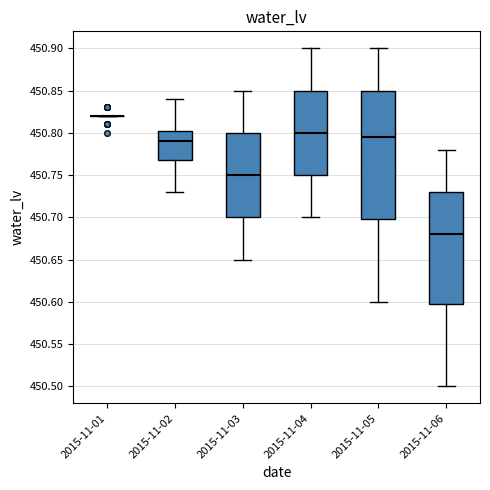

Reading left to right, transcribe this box plot: for each box, give where its median line is, the range the box spans, and where its two whiskers end, as read against the y-axis. The values are not printed on the chart, so give them approximately, as read against the axis.

2015-11-01: box collapsed to a line at 450.820, whiskers 450.820 to 450.820
2015-11-02: median 450.790, box 450.770 to 450.805, whiskers 450.730 to 450.840
2015-11-03: median 450.750, box 450.700 to 450.800, whiskers 450.650 to 450.850
2015-11-04: median 450.800, box 450.750 to 450.850, whiskers 450.700 to 450.900
2015-11-05: median 450.795, box 450.700 to 450.850, whiskers 450.600 to 450.900
2015-11-06: median 450.680, box 450.600 to 450.730, whiskers 450.500 to 450.780